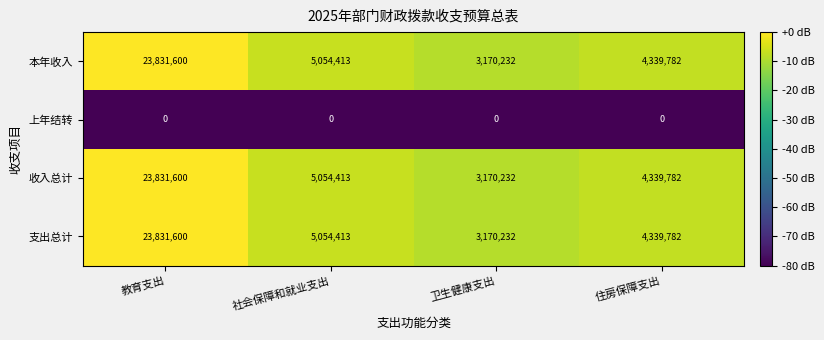

What is the minimum value shown in the chart?

0